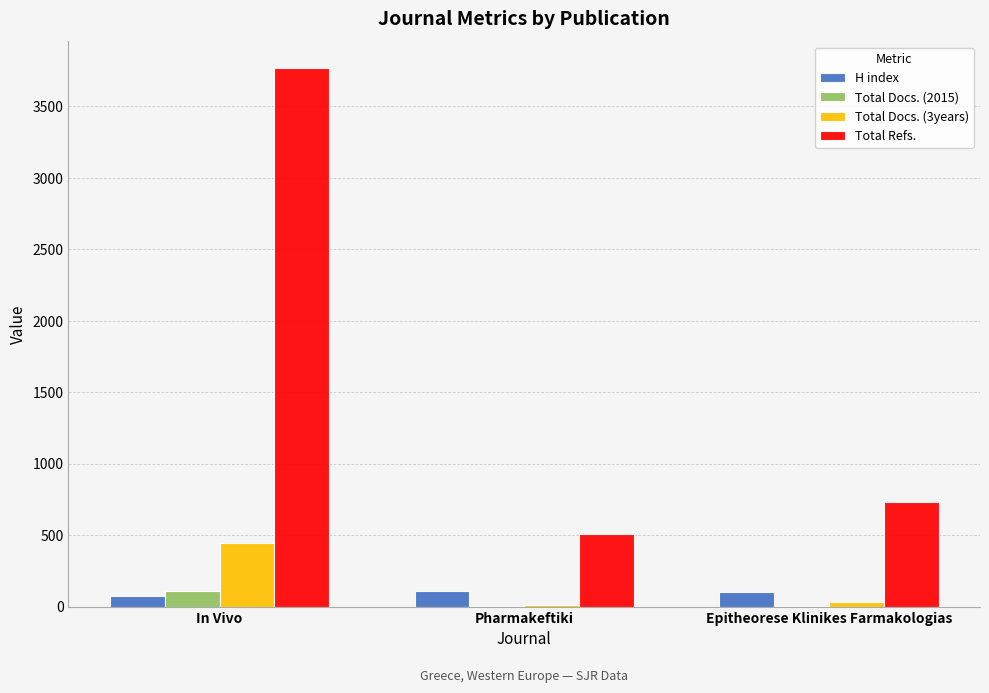

Which label corresponds to the largest value in the chart?

In Vivo